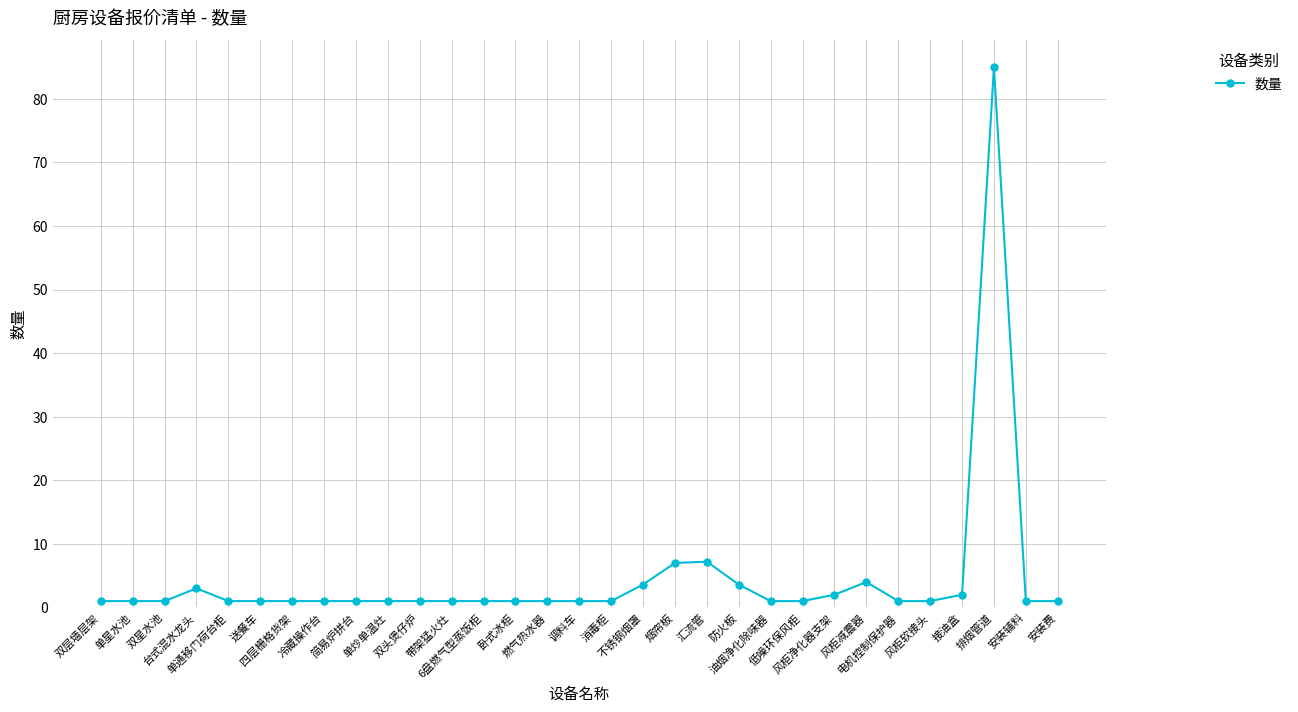

True or false: the data has more than 2 interior local peaks.

True